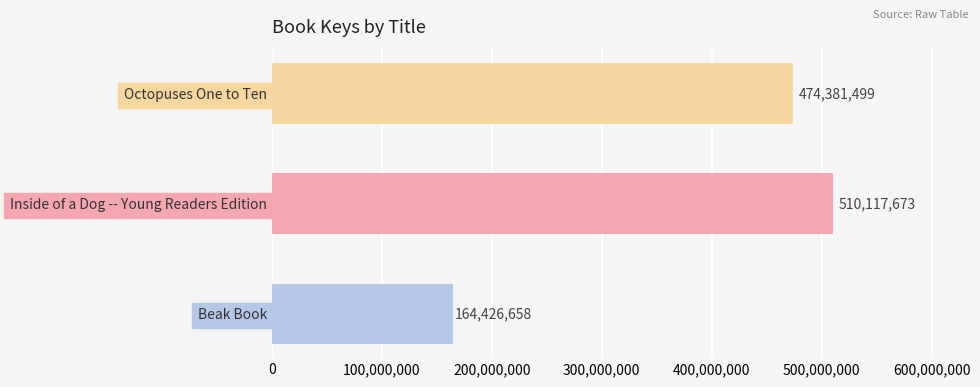

What is the change in value from Inside of a Dog -- Young Readers Edition to Octopuses One to Ten?

-35736174